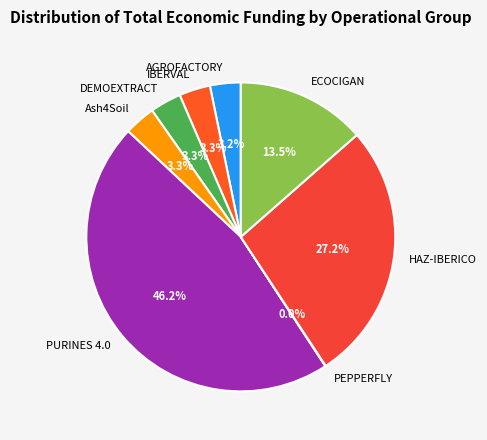

What is the largest slice in the pie chart?

PURINES 4.0